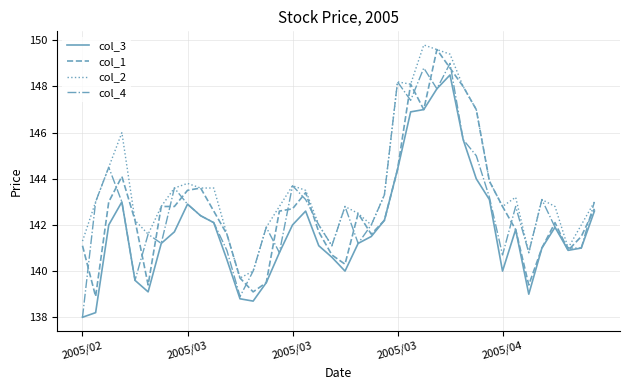

What is the minimum value shown in the chart?

138.0